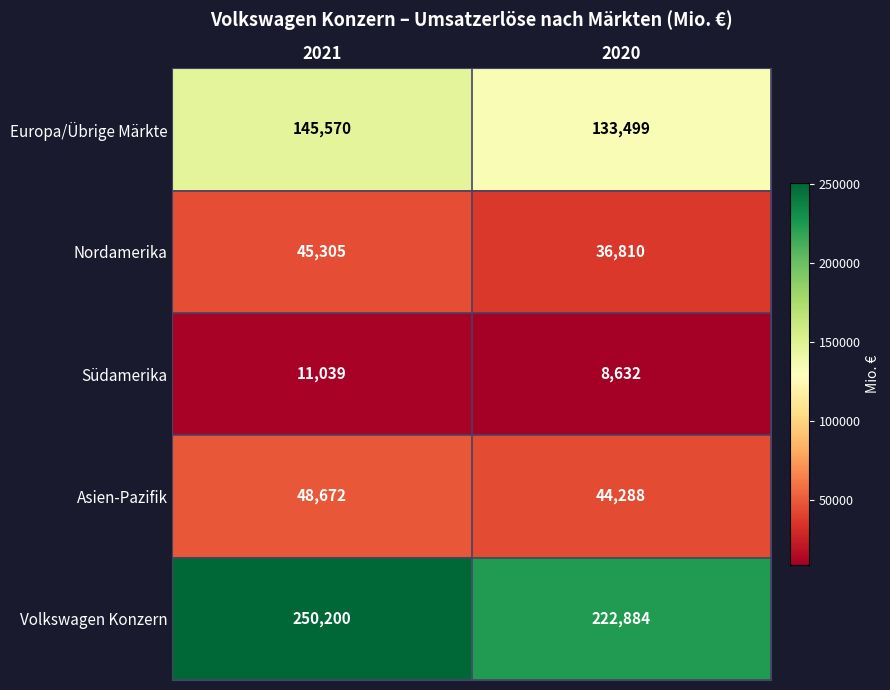

Reading left to right, extract all data points from this chart.

Europa/Übrige Märkte: 2021=145570	2020=133499
Nordamerika: 2021=45305	2020=36810
Südamerika: 2021=11039	2020=8632
Asien-Pazifik: 2021=48672	2020=44288
Volkswagen Konzern: 2021=250200	2020=222884